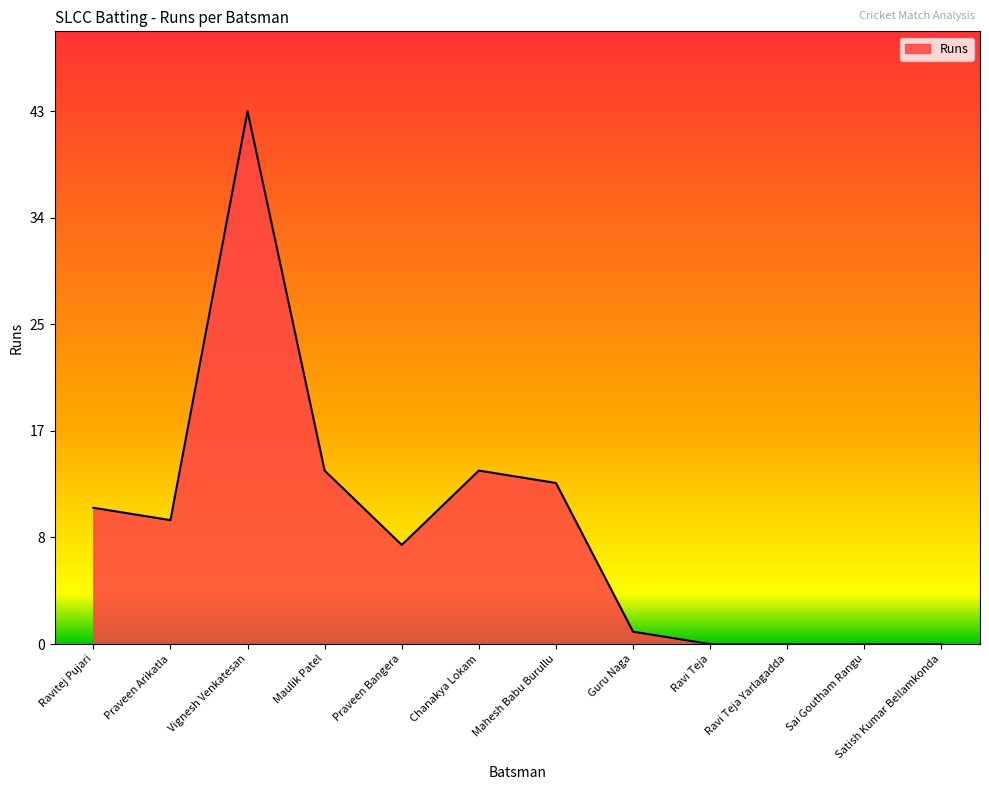

Read the value at Mahesh Babu Burullu.

13